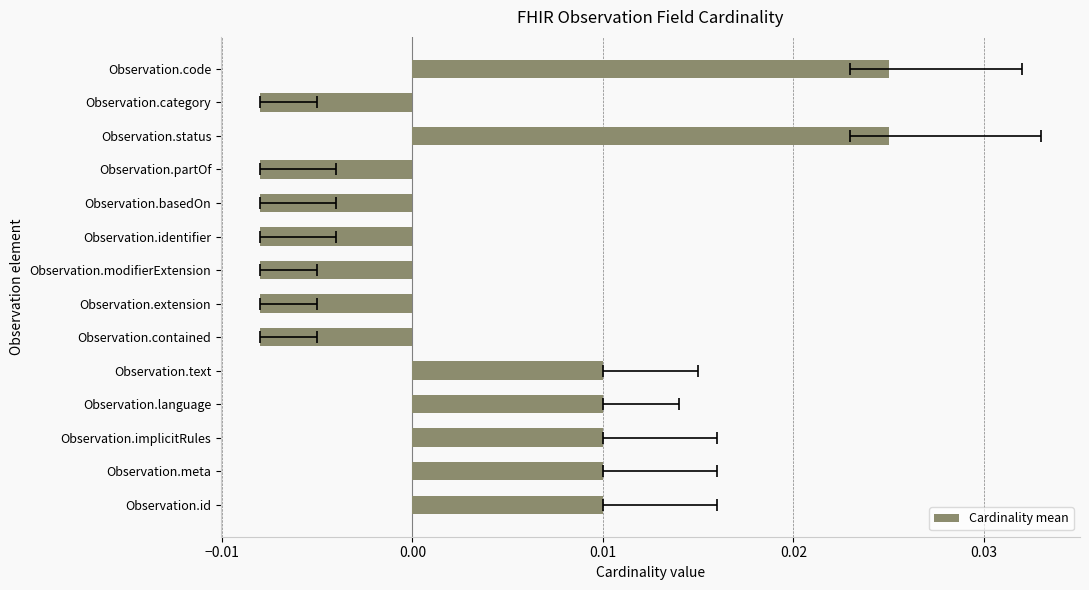

What position from the right is Observation.identifier?

6